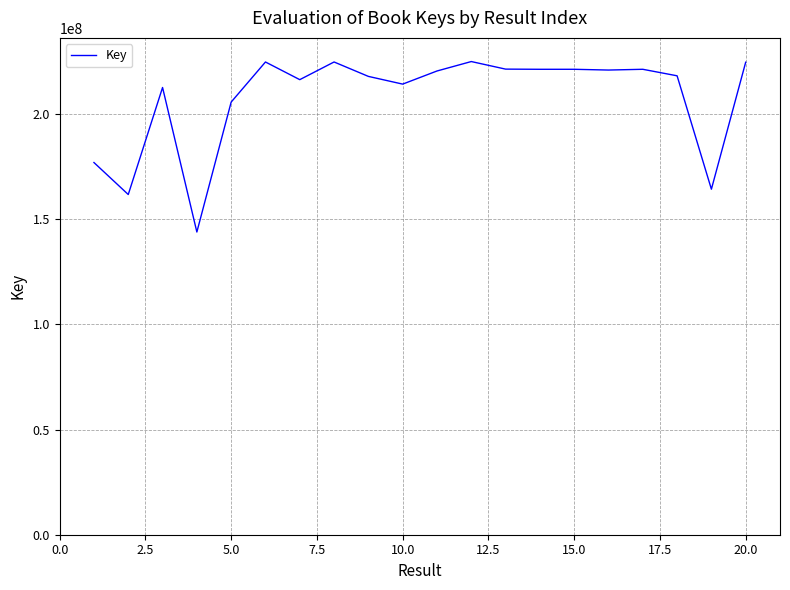

What is the sum of all values?

4159544853